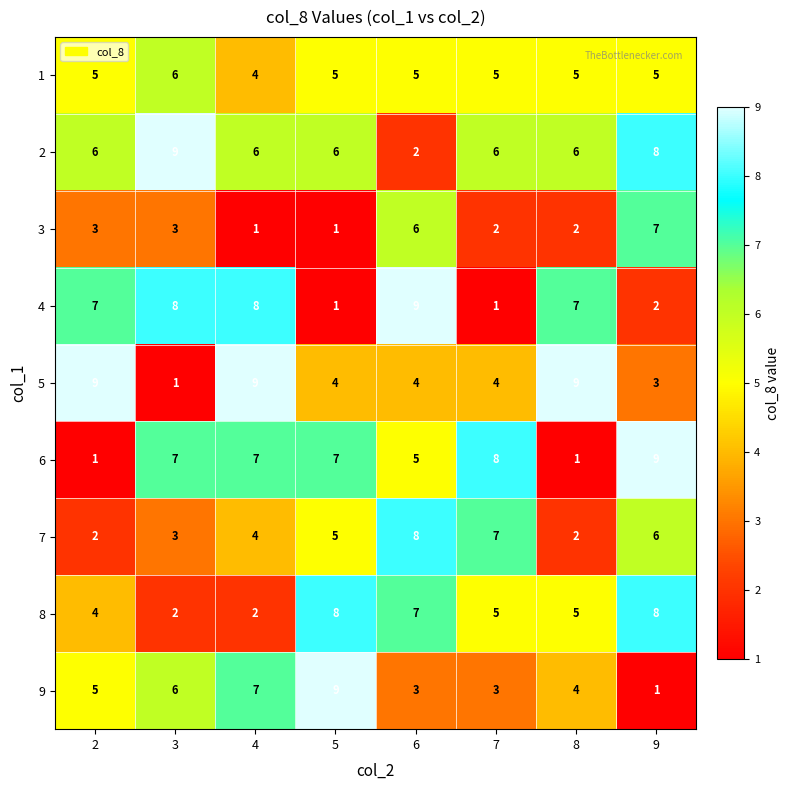

What is the greatest value displayed?

9